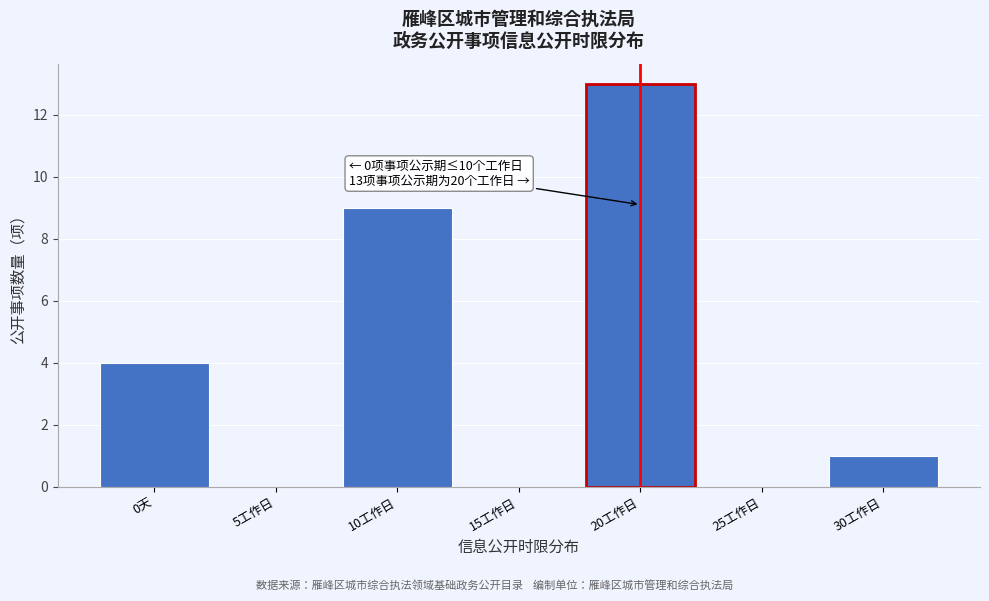

Reading left to right, what are all the values shown in this chart?

0天=4	5工作日=0	10工作日=9	15工作日=0	20工作日=13	25工作日=0	30工作日=1